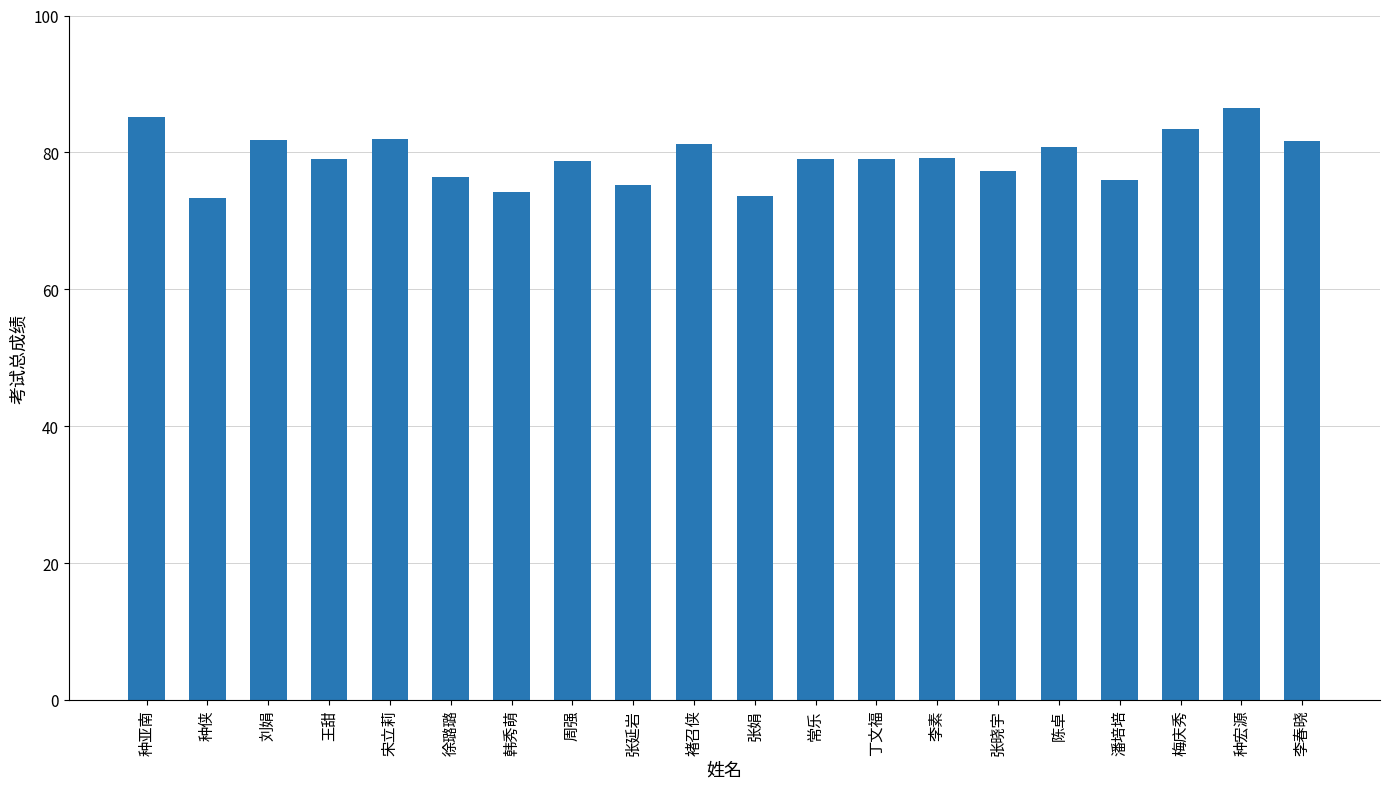

What is the greatest value displayed?

86.4